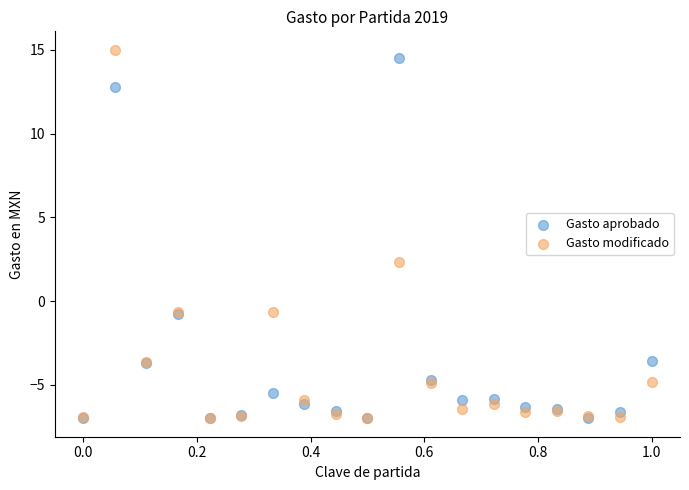

What are all the series names shown in the legend?

Gasto aprobado, Gasto modificado